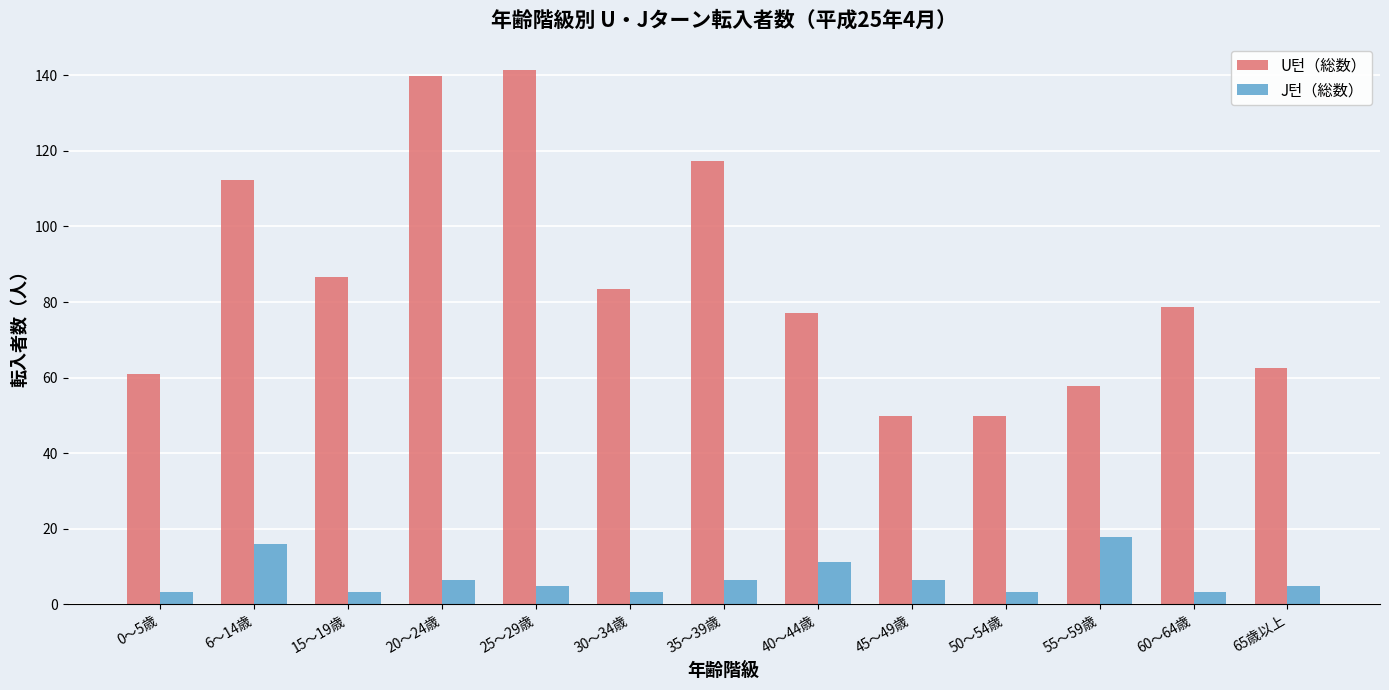

Rank the series by their maximum value, from highest to lowest.

U턴（総数）, J턴（総数）